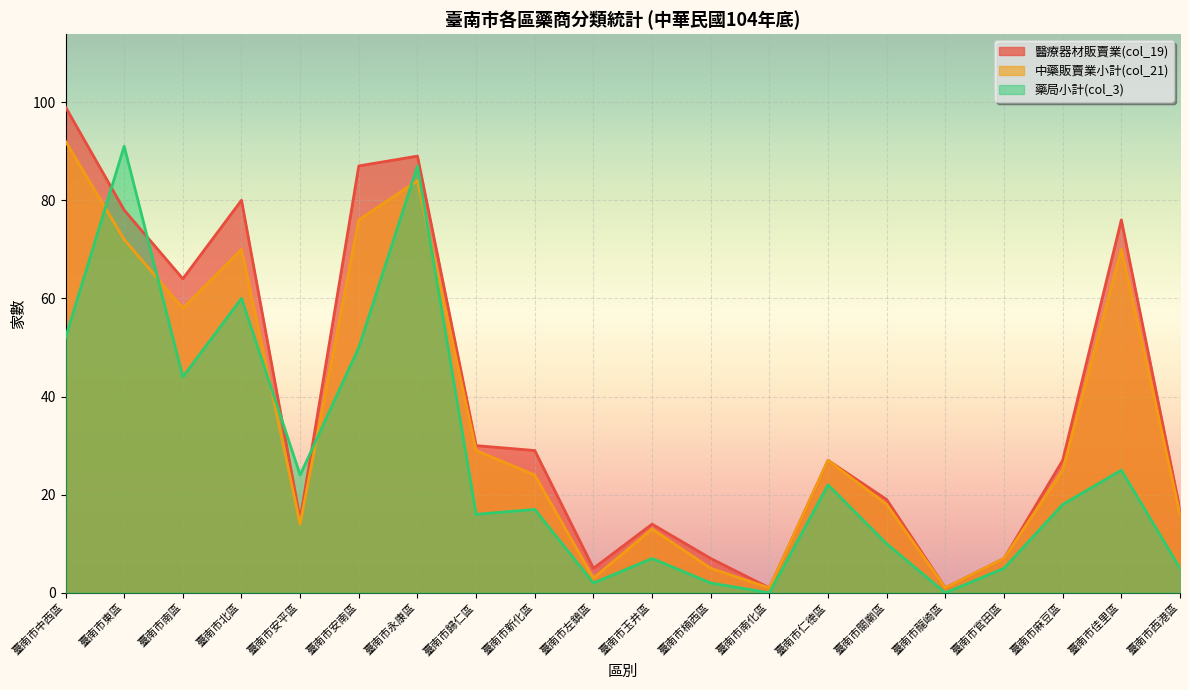

True or false: 醫療器材販賣業(col_19) and 中藥販賣業小計(col_21) intersect in this chart.

False